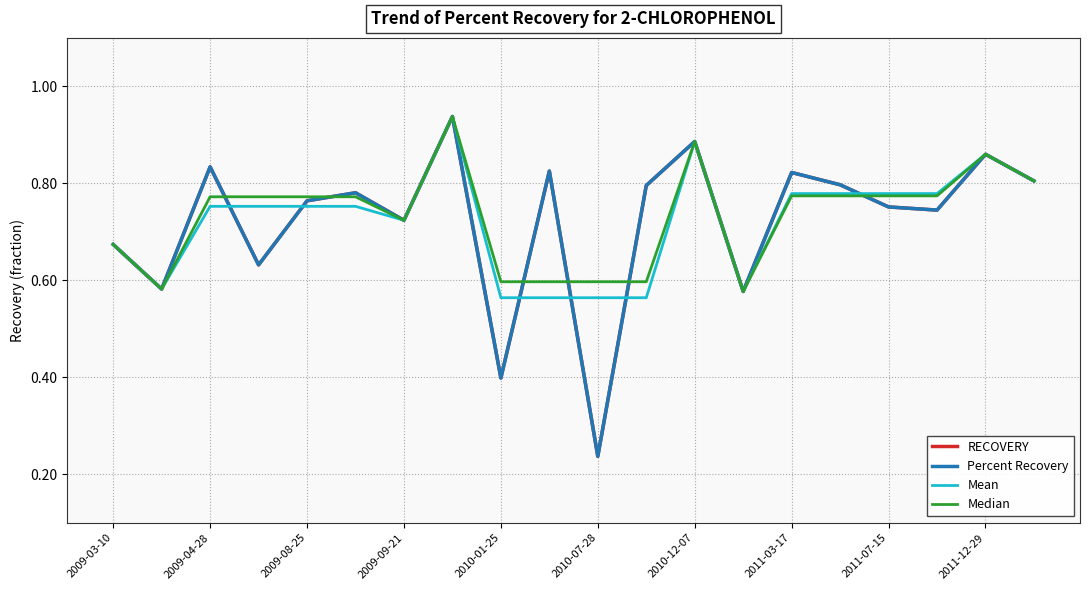

Which series has the widest spread of values?

Percent Recovery